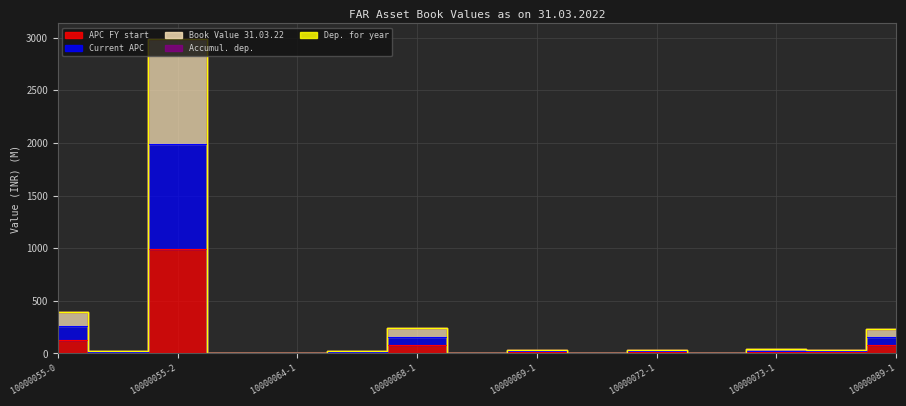

Where is Book Value 31.03.22 nearest to the value 1493?

10000055-0